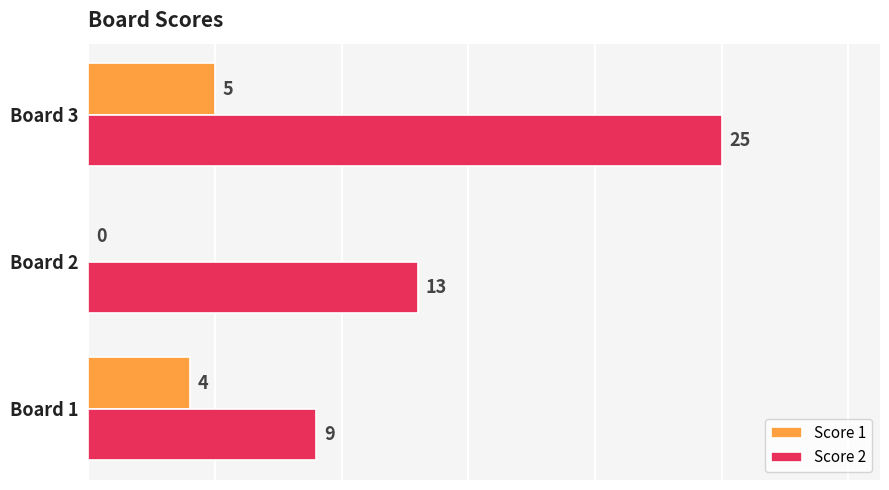

At which category does the chart reach its peak across all series?

Board 3